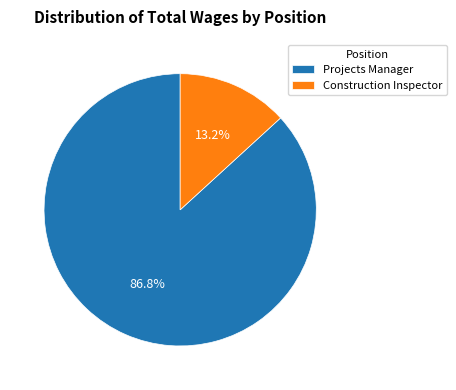

To the nearest percent, what portion does Construction Inspector represent?

13%